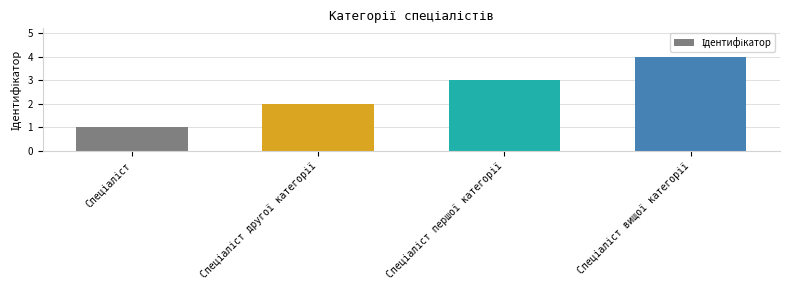

What is the sum of all values?

10